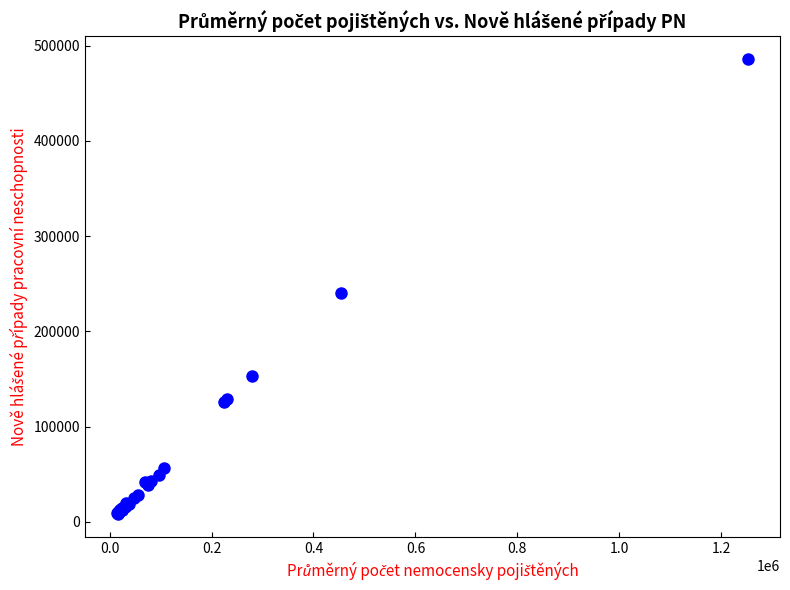

What Y value in the scatter plot is closest to 246719?

240307